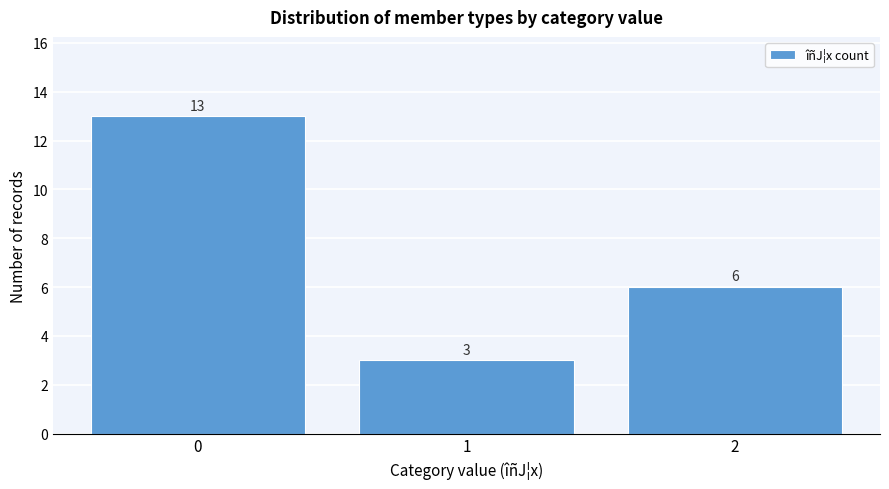

What is the height of the bar covering -0.5 to 0.5 on the x-axis?

13